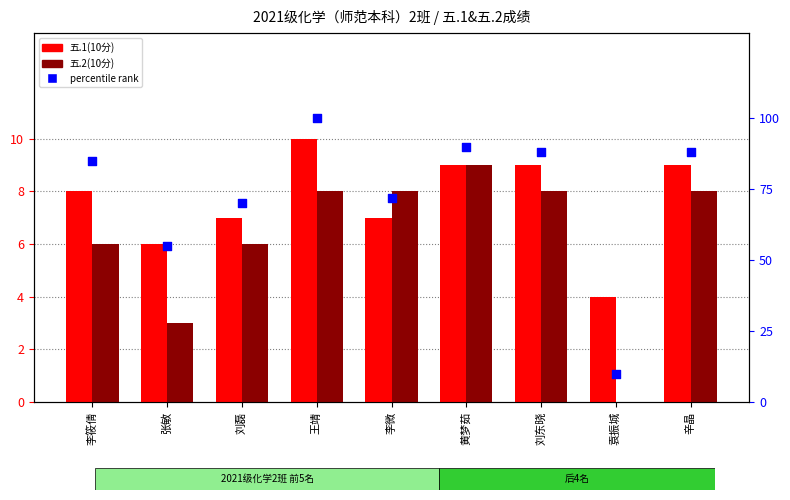

What is the total value across all series at 刘磊?

83